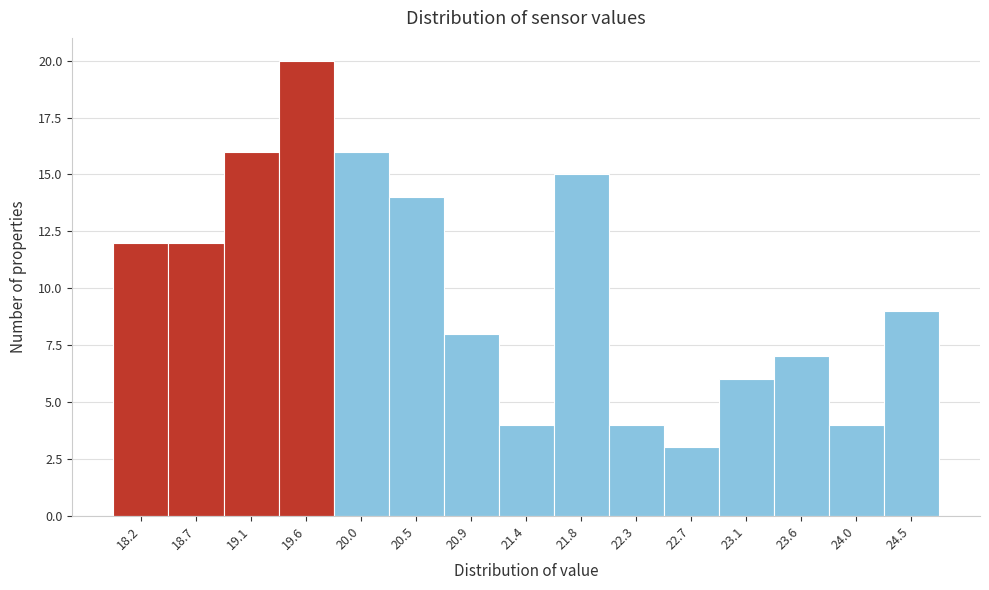

Reading left to right, transcribe this chart: for each bar, give the range it covers on the x-axis and its height. Neither the bar edges nor the heights are printed on the chart, so give them approximately, as read against the axes.

18.00 to 18.45: 12
18.45 to 18.90: 12
18.90 to 19.35: 16
19.35 to 19.80: 20
19.80 to 20.25: 16
20.25 to 20.70: 14
20.70 to 21.15: 8
21.15 to 21.60: 4
21.60 to 22.05: 15
22.05 to 22.45: 4
22.45 to 22.90: 3
22.90 to 23.35: 6
23.35 to 23.80: 7
23.80 to 24.25: 4
24.25 to 24.70: 9